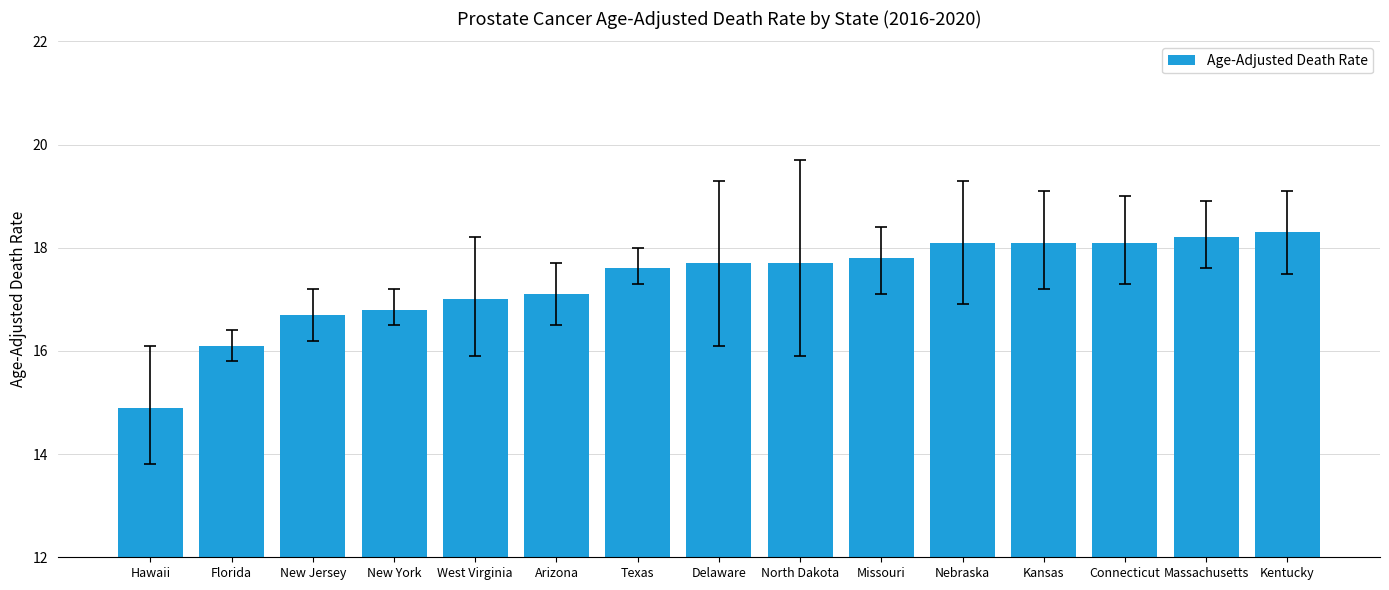

The chart shows a value of 7.7 at West Virginia. True or false?

False